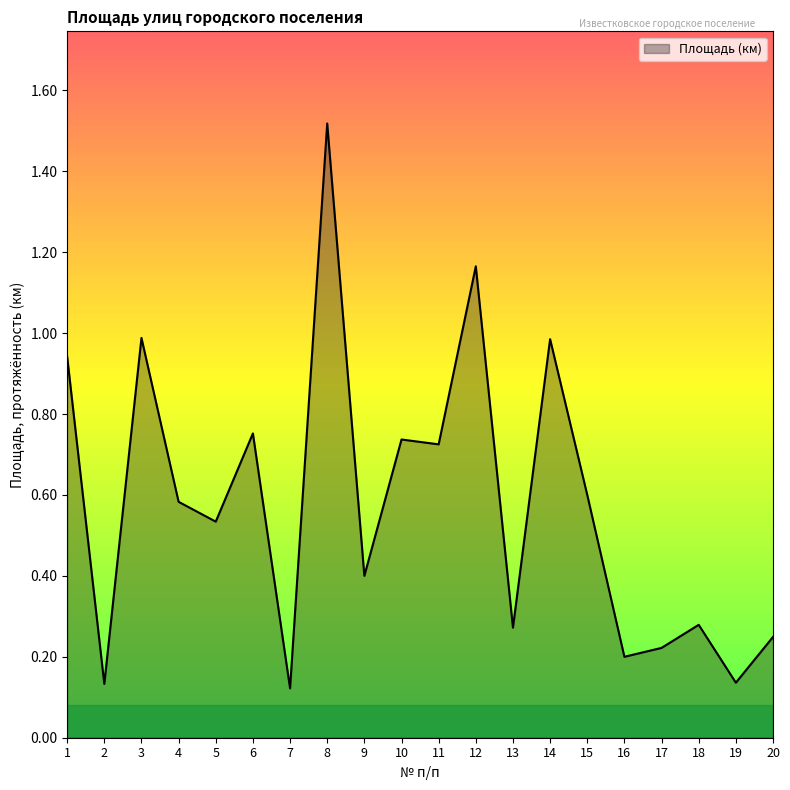

What is the change in value from 5 to 6?

+0.2